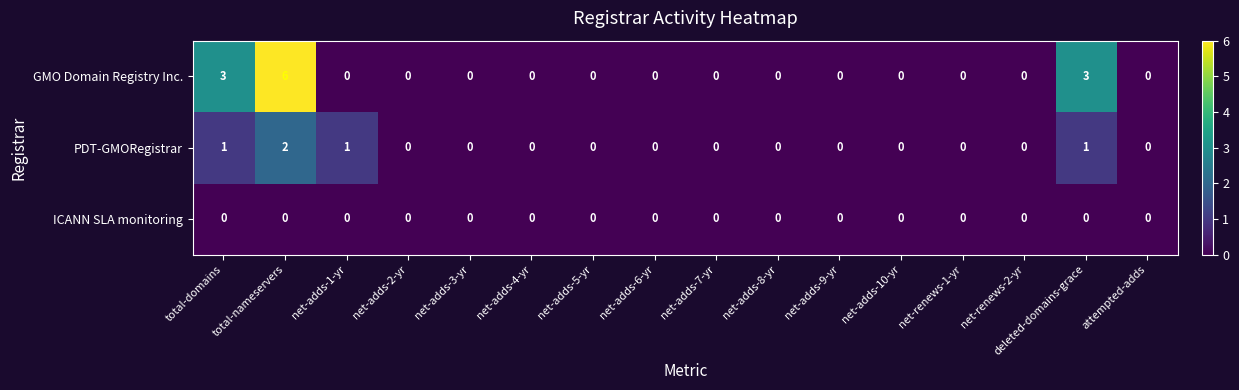

List the series in order of their overall mean, highest first.

GMO Domain Registry Inc., PDT-GMORegistrar, ICANN SLA monitoring